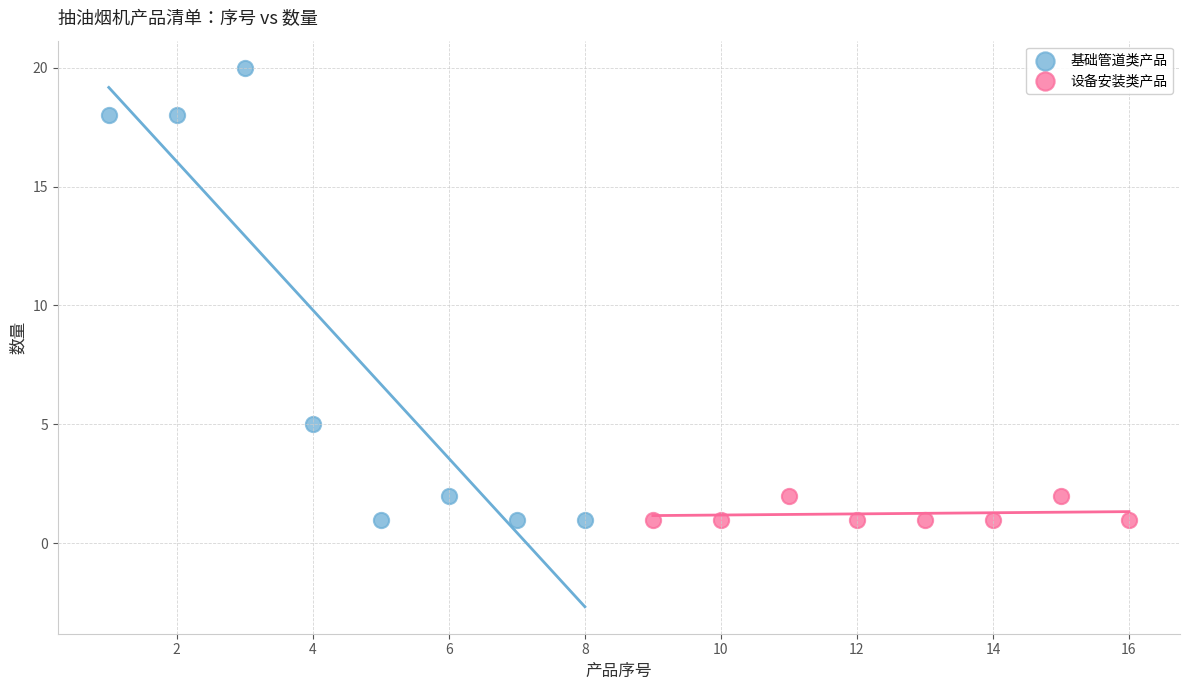

Which series reaches the maximum Y coordinate?

基础管道类产品